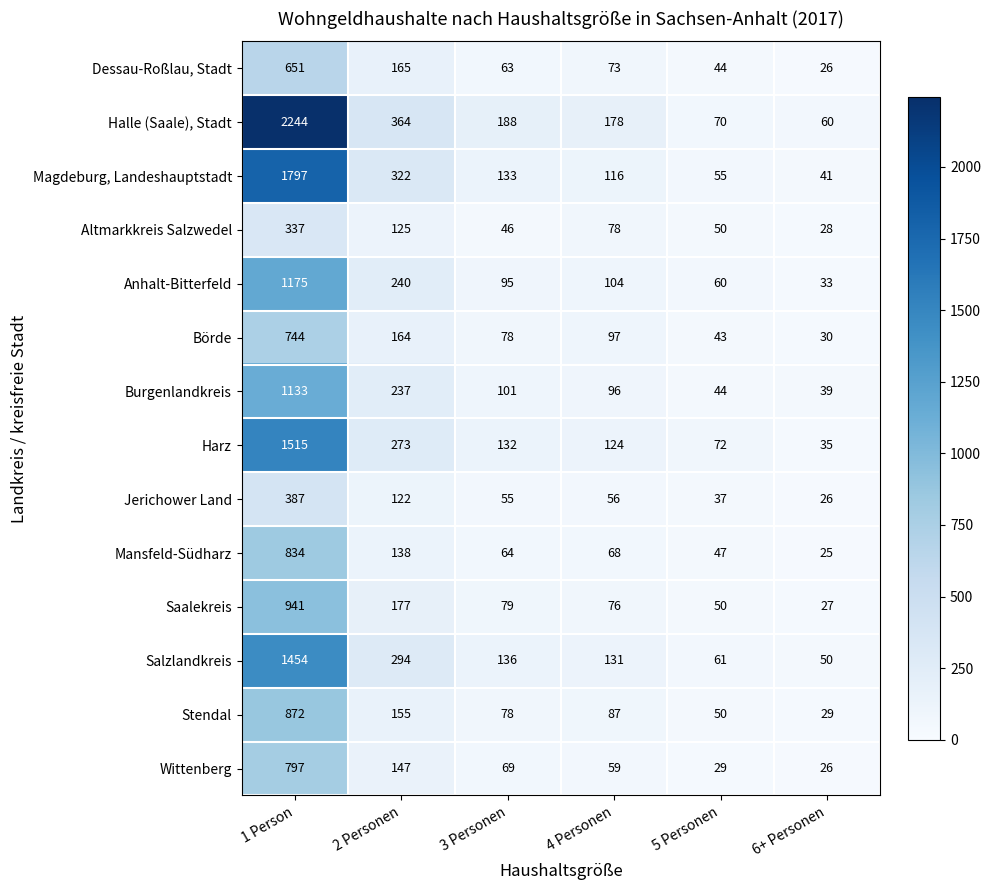

How many categories are shown in the chart?

6